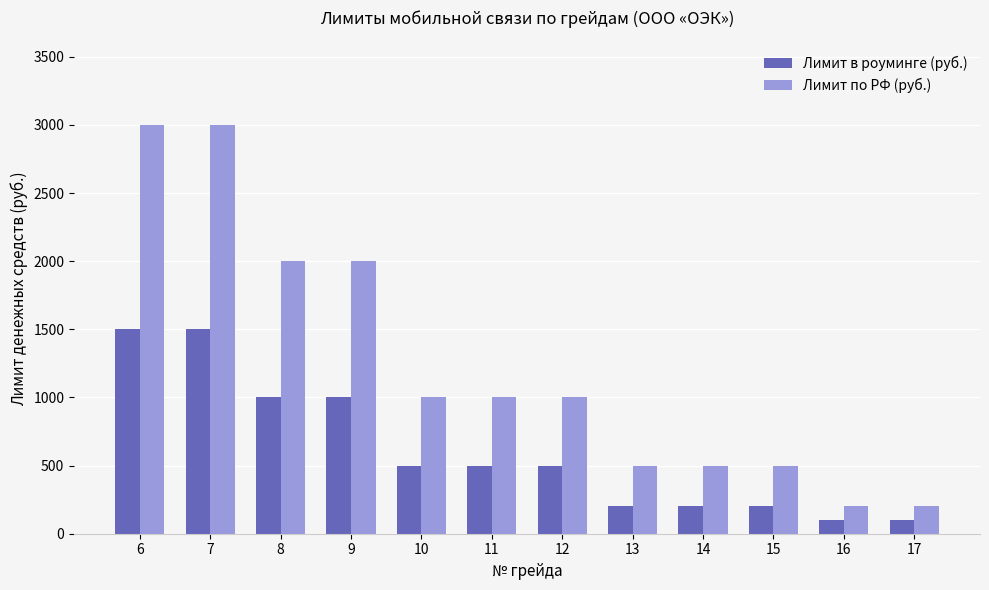

Reading left to right, extract all data points from this chart.

Лимит в роуминге (руб.): 1500	1500	1000	1000	500	500	500	200	200	200	100	100
Лимит по РФ (руб.): 3000	3000	2000	2000	1000	1000	1000	500	500	500	200	200